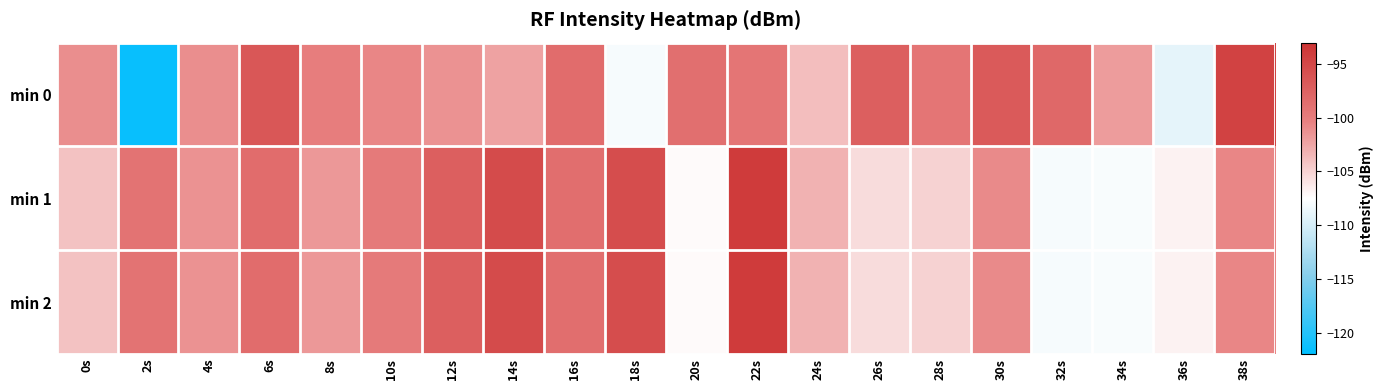

What is the spread (max minus min) of values at 28s?

5.7